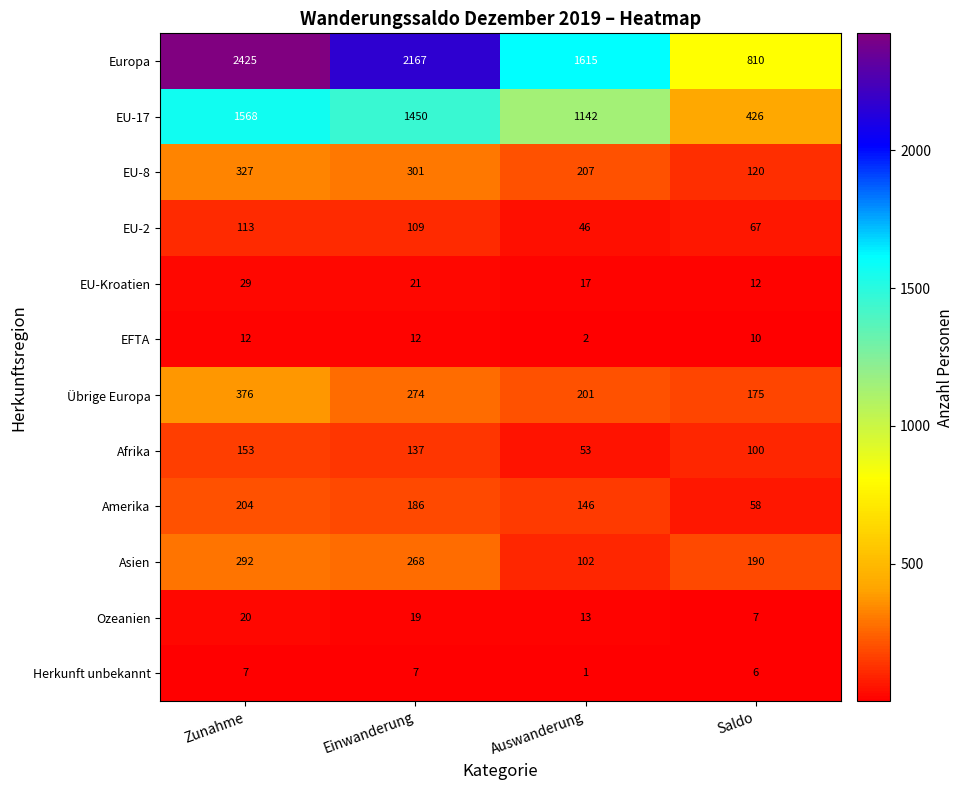

What is the spread (max minus min) of values at Auswanderung?

1614